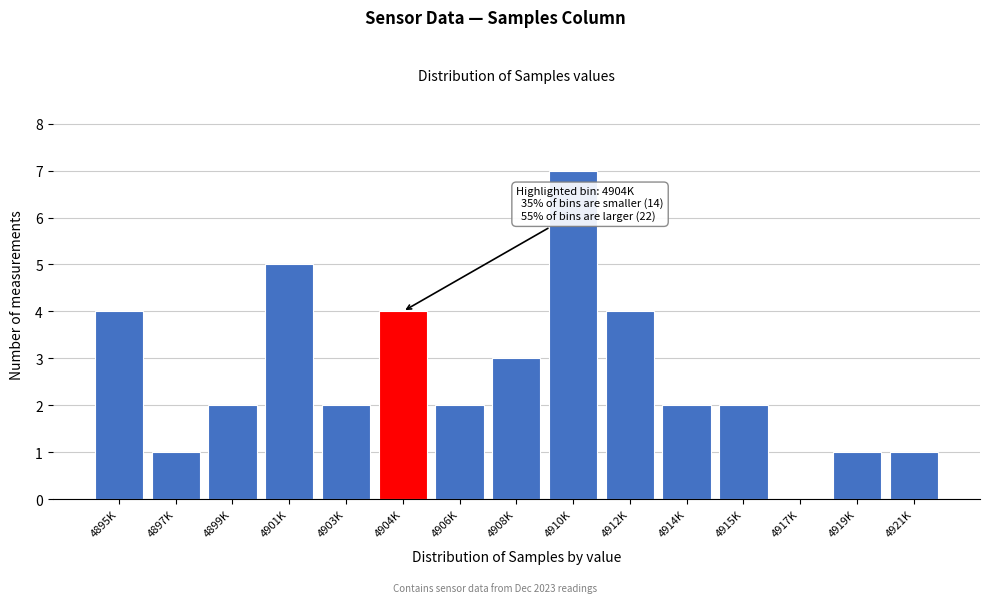

Reading right to left, extract all data points from this chart.

4921K=1	4919K=1	4917K=0	4915K=2	4914K=2	4912K=4	4910K=7	4908K=3	4906K=2	4904K=4	4903K=2	4901K=5	4899K=2	4897K=1	4895K=4